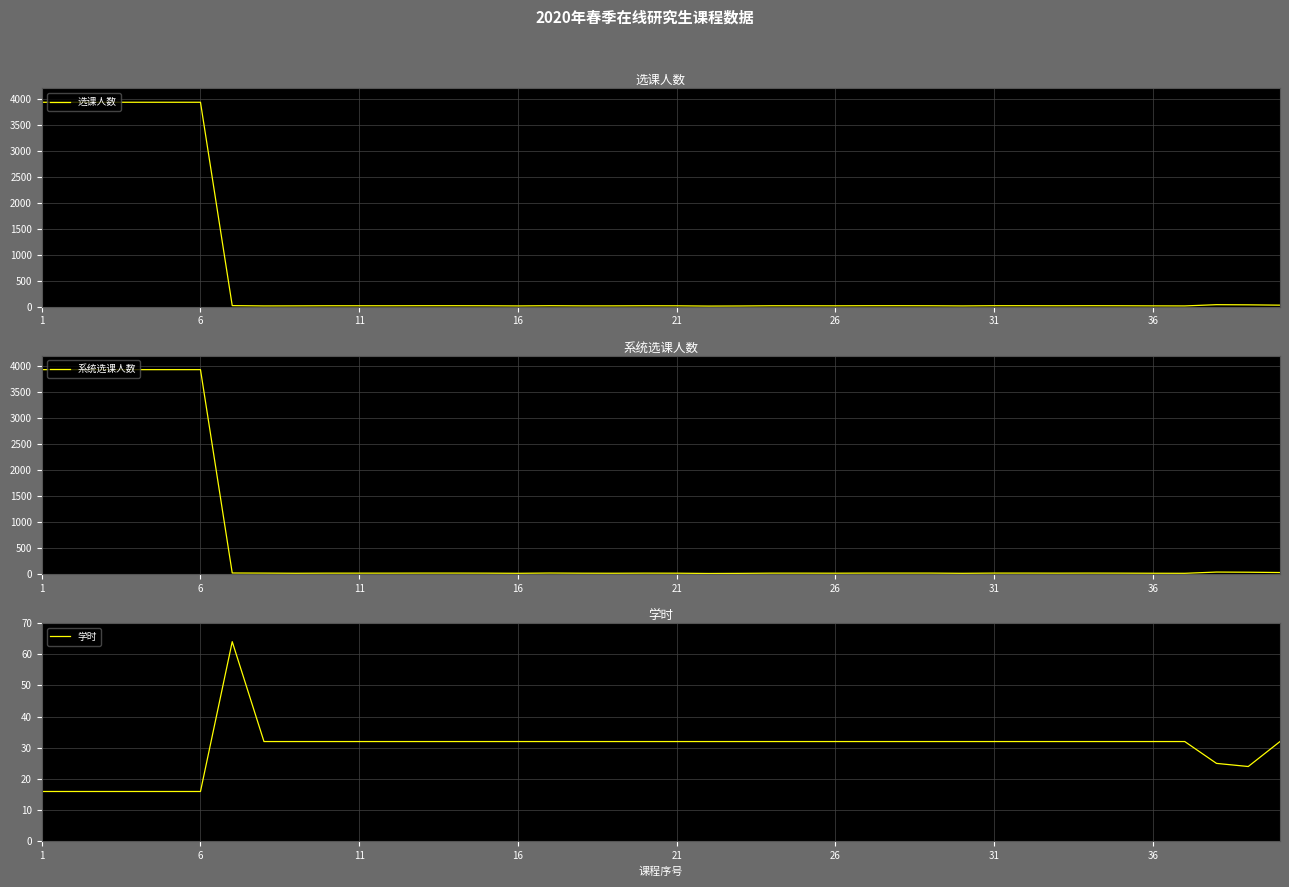

The value of 选课人数 at 1 is 2595. True or false?

False